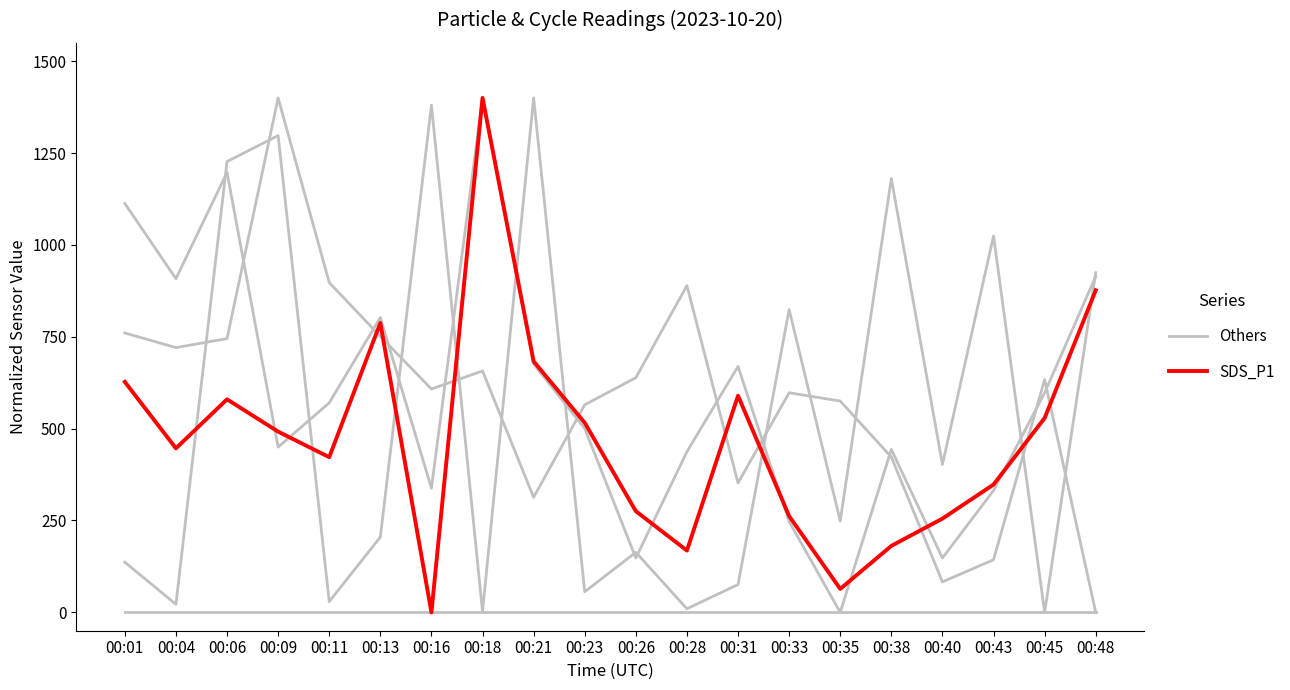

Between 00:06 and 00:28, which series saw the biggest shift?

Others